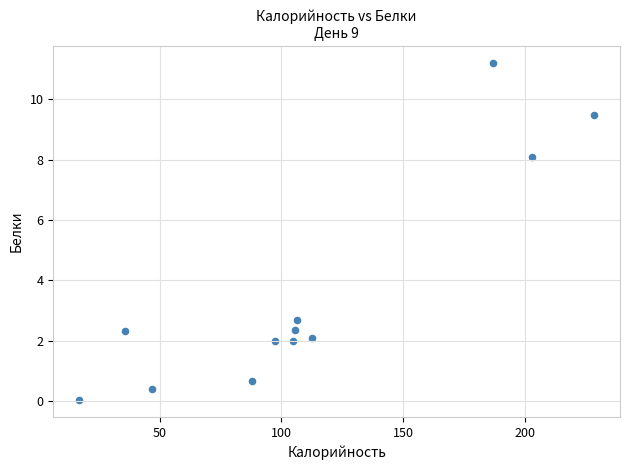

What is the range of Y values (max minus min)?

11.2